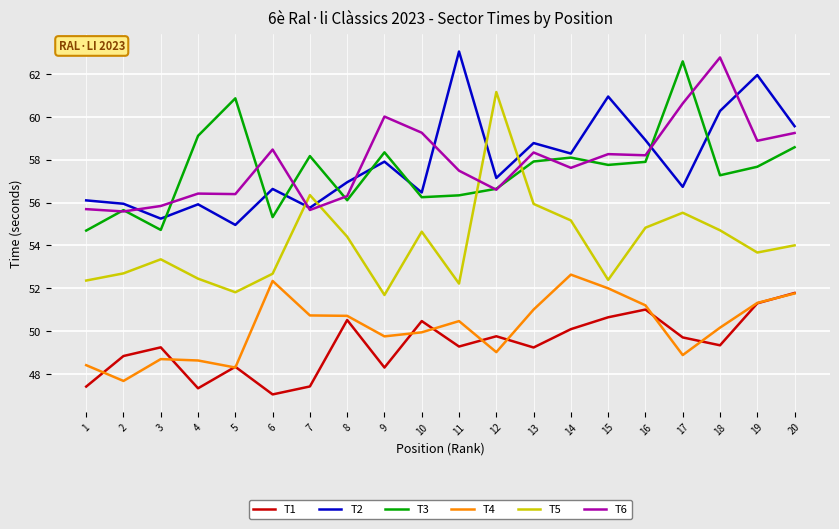

What is the sum of all T6 values?

1157.6